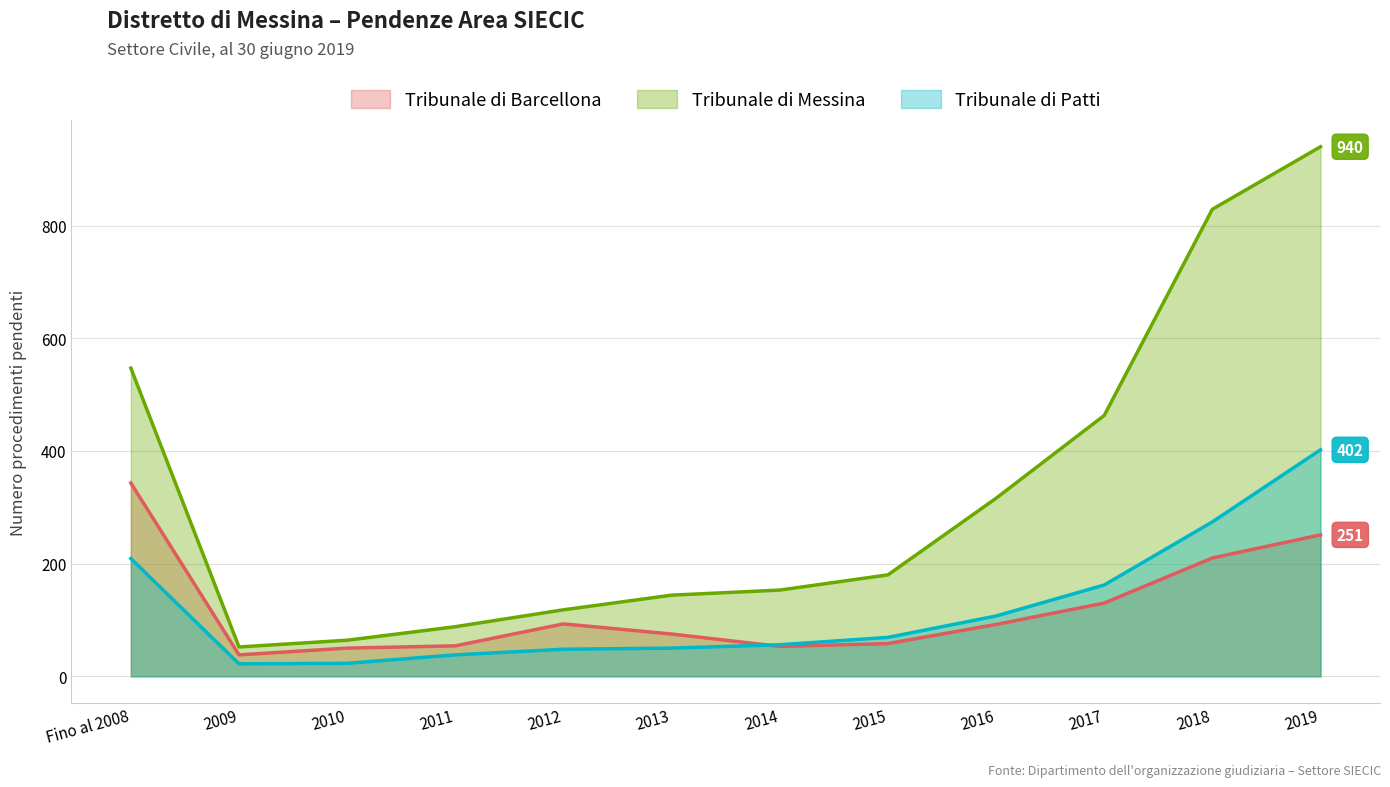

At which label does Tribunale di Patti (line) reach its peak?

2019